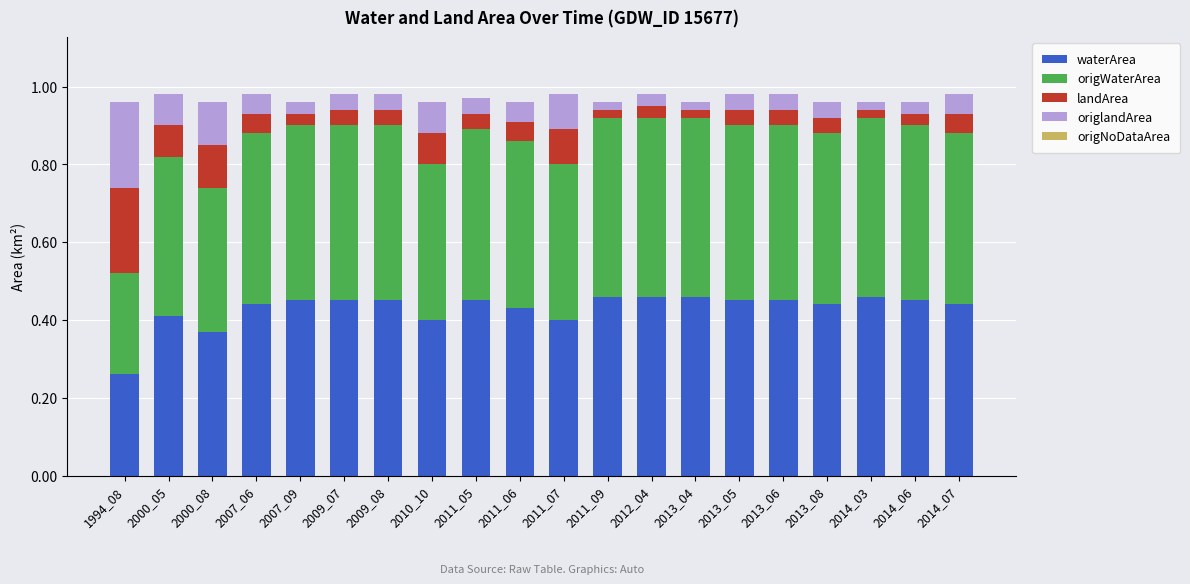

What is the total value across all series at 2009_08?

1.0